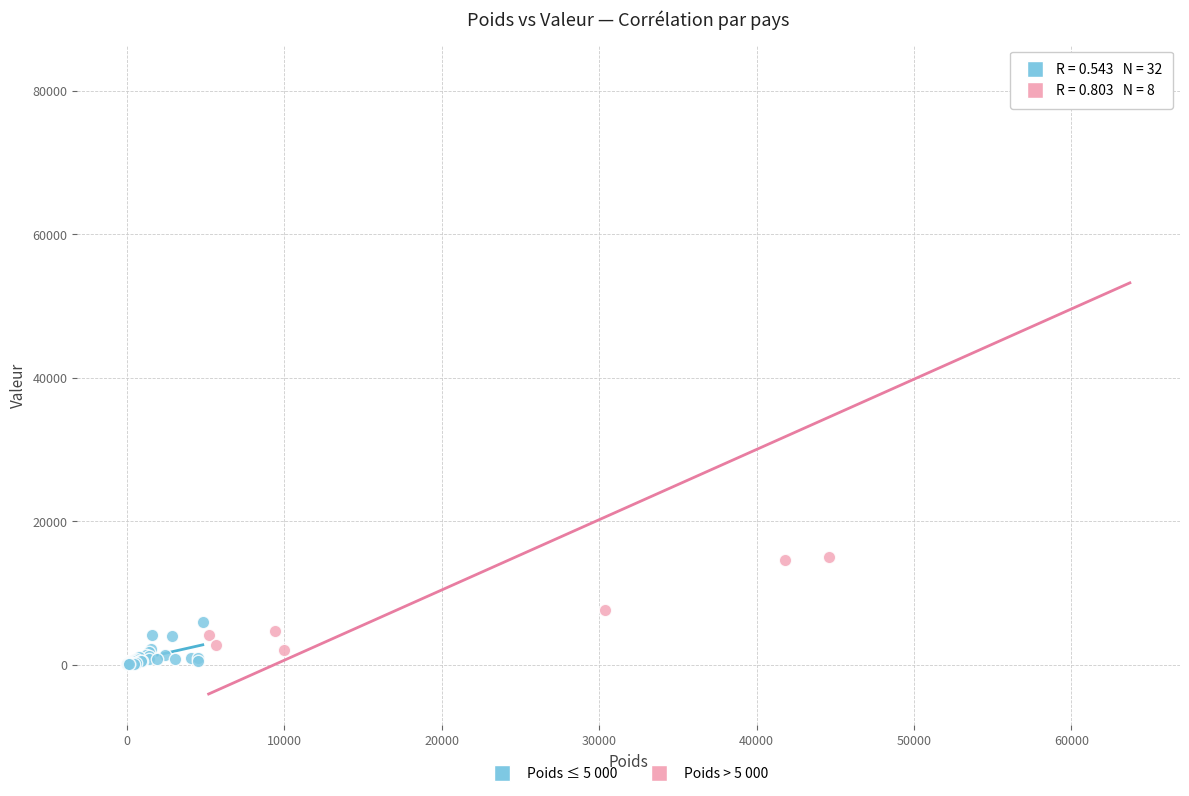

What are all the series names shown in the legend?

Poids ≤ 5 000, Poids > 5 000